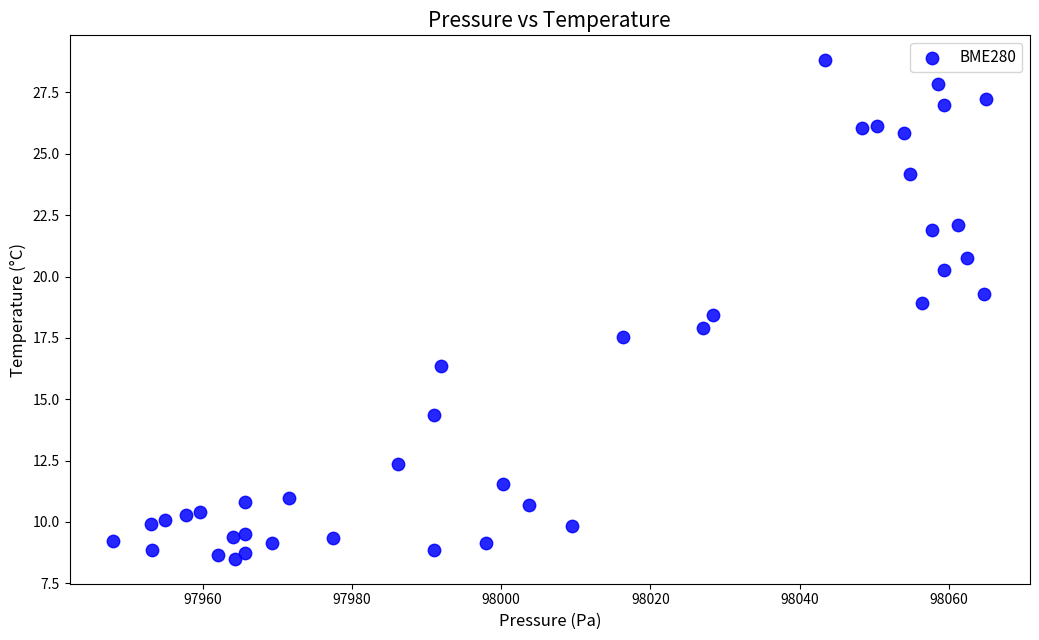

What is the range of Y values (max minus min)?

20.3